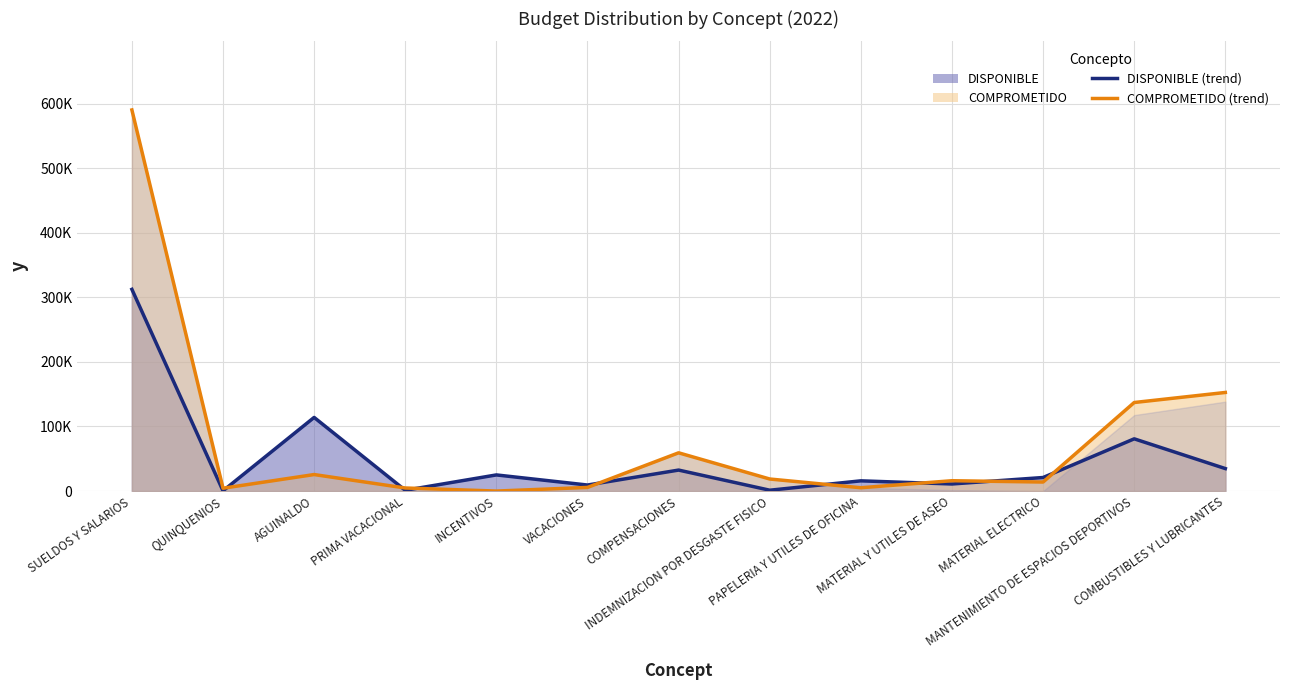

What is the difference between the second highest and second lowest values in the DISPONIBLE (line) series?

112792.2